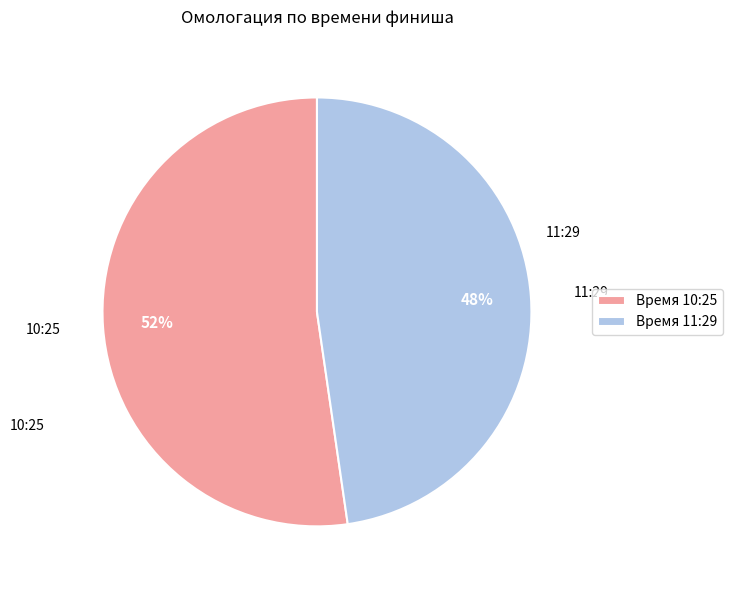

To the nearest percent, what portion does Время 11:29 represent?

48%